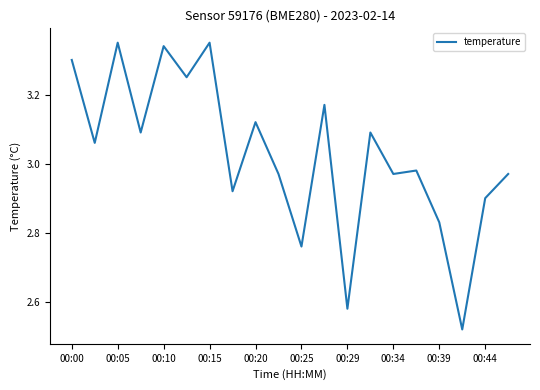

What is the difference between the maximum and minimum values?

0.8